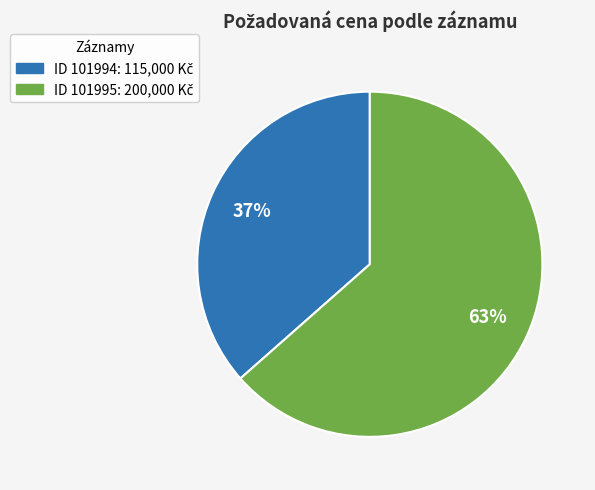

Is there a majority slice in this chart?

Yes